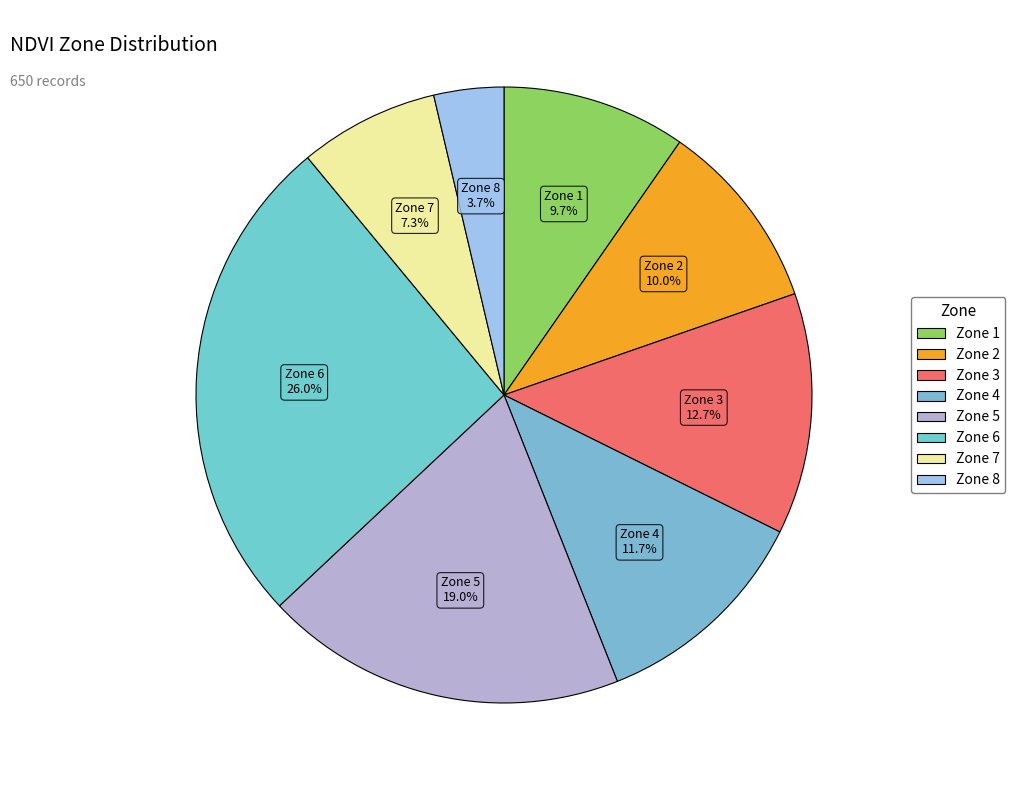

How many slices are in this pie chart?

8